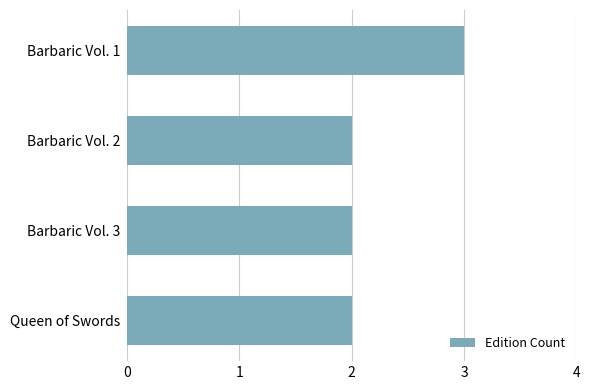

What is the value of the 1st bar from the top?

3